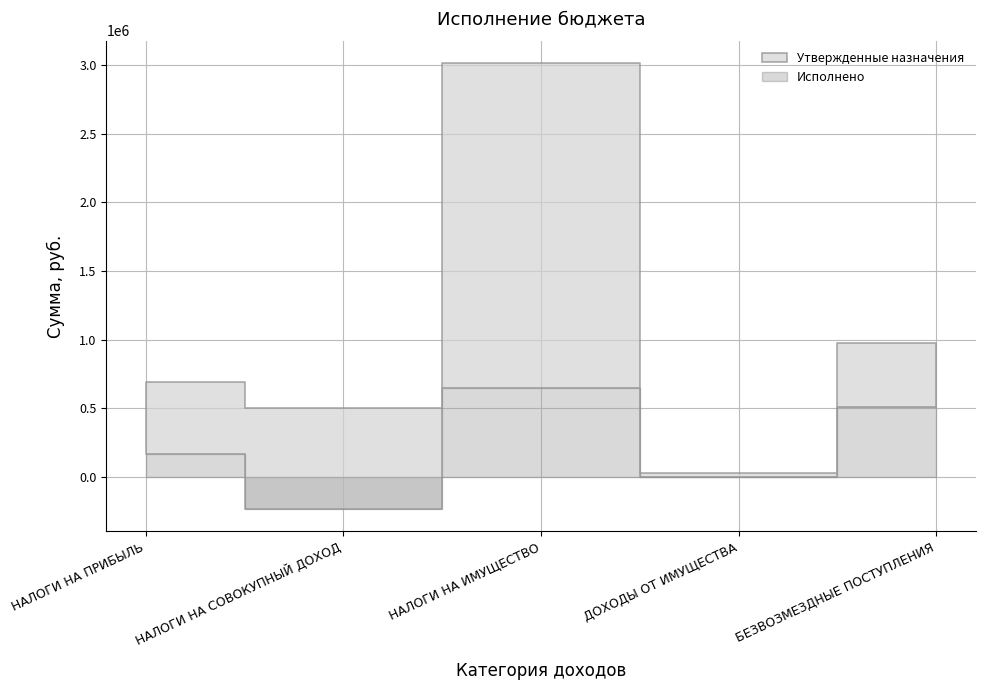

List the labels in order of Утвержденные назначения value, smallest first.

ДОХОДЫ ОТ ИМУЩЕСТВА, НАЛОГИ НА СОВОКУПНЫЙ ДОХОД, НАЛОГИ НА ПРИБЫЛЬ, БЕЗВОЗМЕЗДНЫЕ ПОСТУПЛЕНИЯ, НАЛОГИ НА ИМУЩЕСТВО